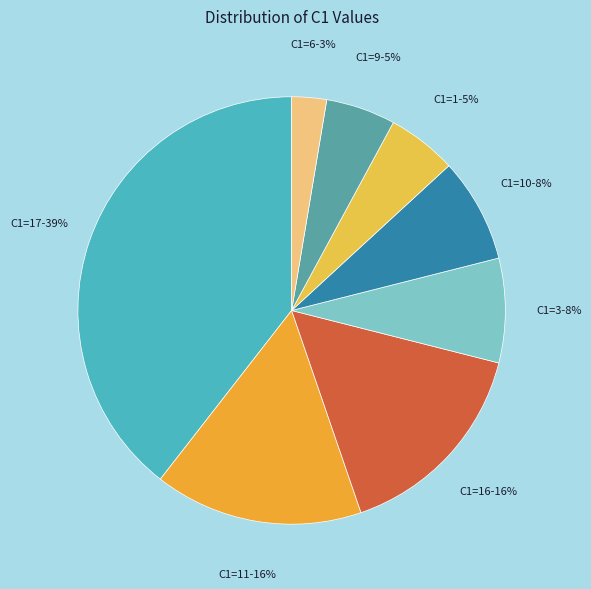

Count the number of slices in the pie.

8